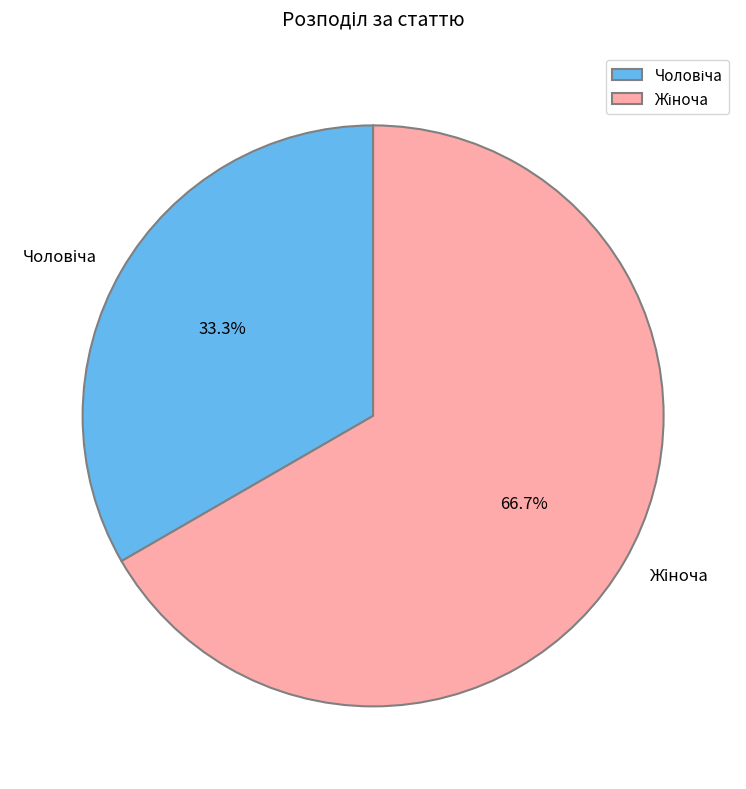

Is there a majority slice in this chart?

Yes